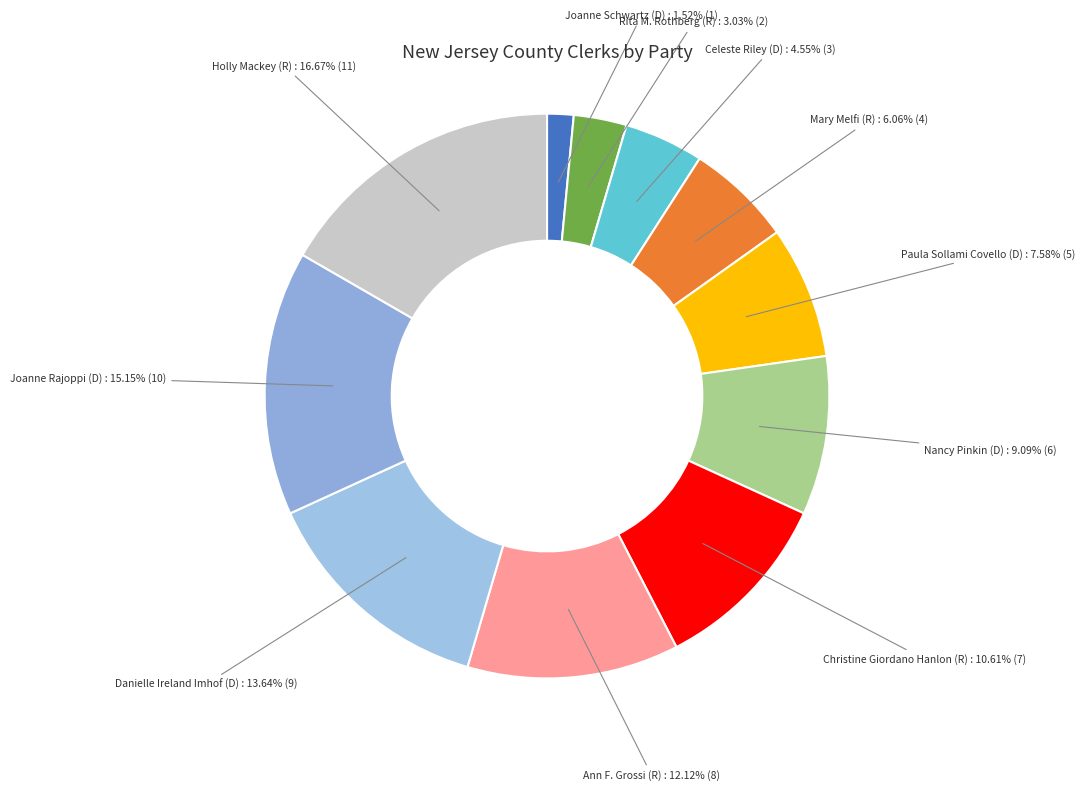

What is the largest slice in the pie chart?

Holly Mackey (R)